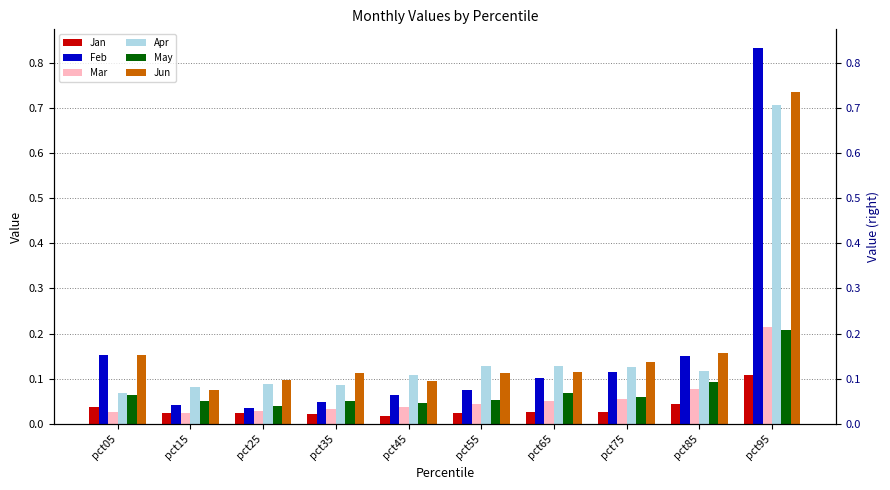

How many data points does each series have?

10